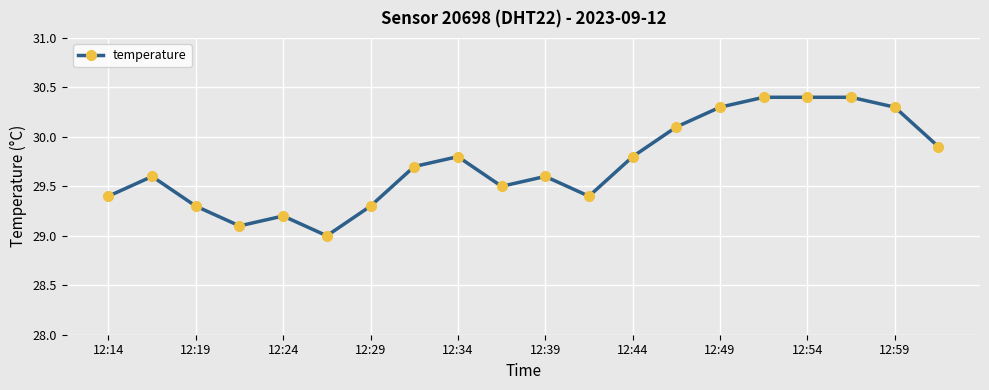

Reading left to right, extract all data points from this chart.

29.4	29.6	29.3	29.1	29.2	29.0	29.3	29.7	29.8	29.5	29.6	29.4	29.8	30.1	30.3	30.4	30.4	30.4	30.3	29.9